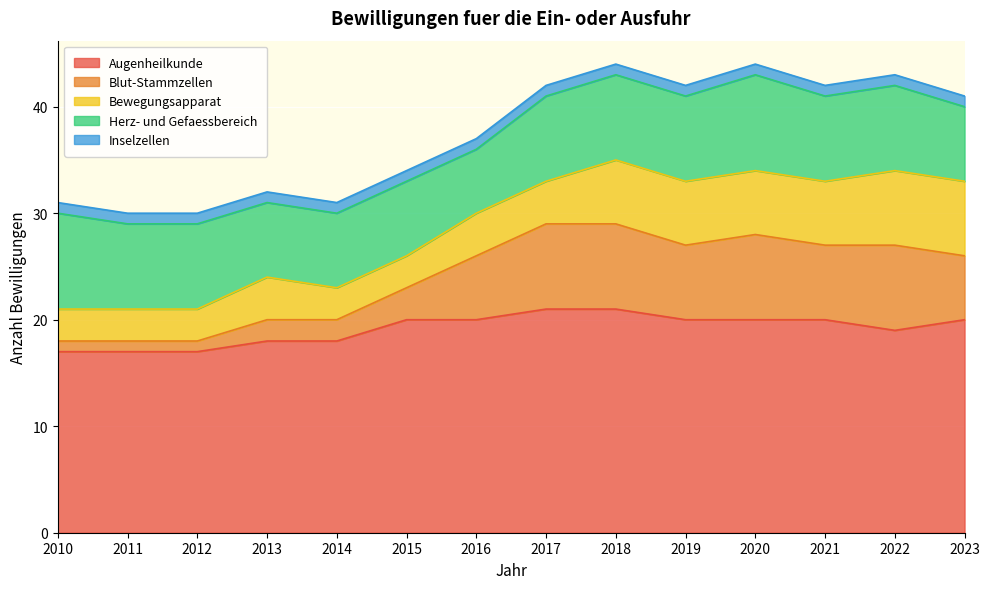

Which series has the largest range (max minus min)?

Blut-Stammzellen